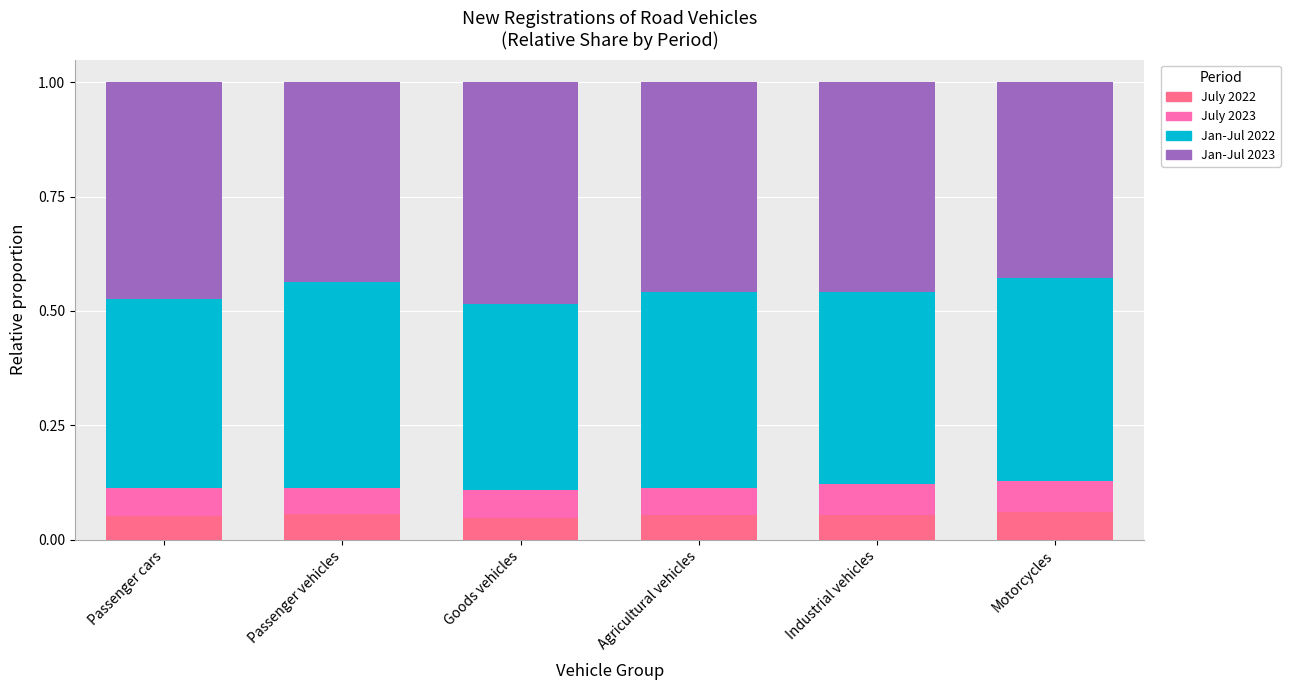

What is the sum of all July 2022 values?

0.3